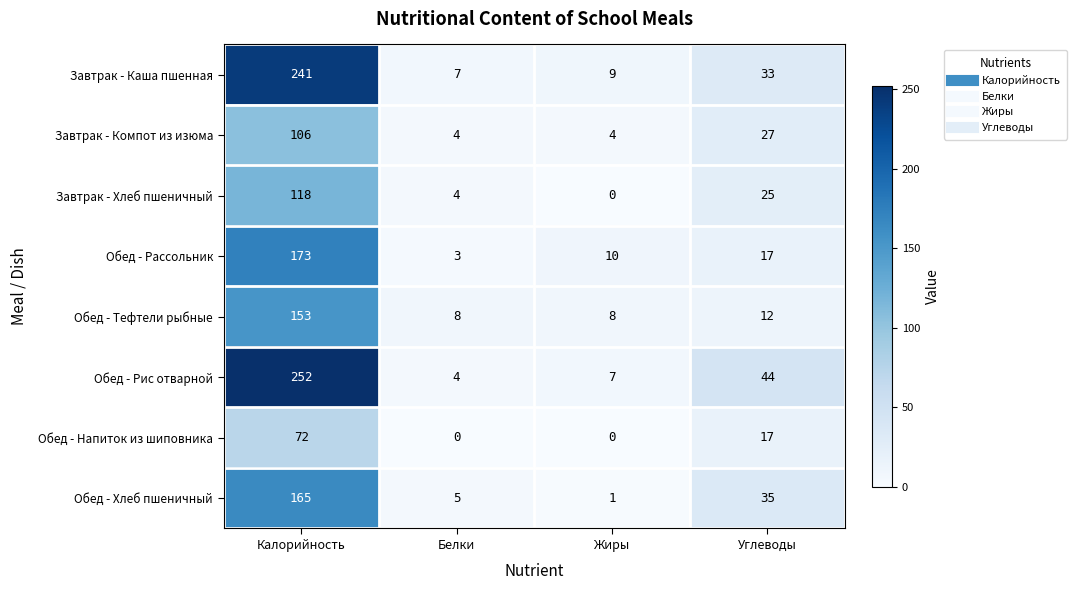

The Обед - Тефтели рыбные series shows 14 at Жиры. True or false?

False